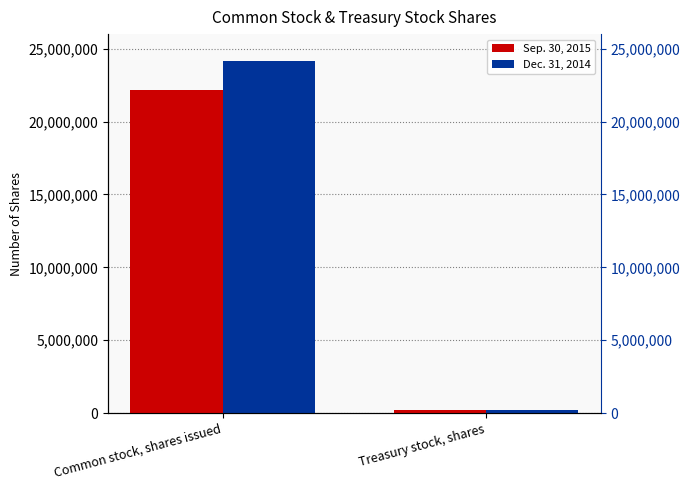

At which category does the chart reach its peak across all series?

Common stock, shares issued